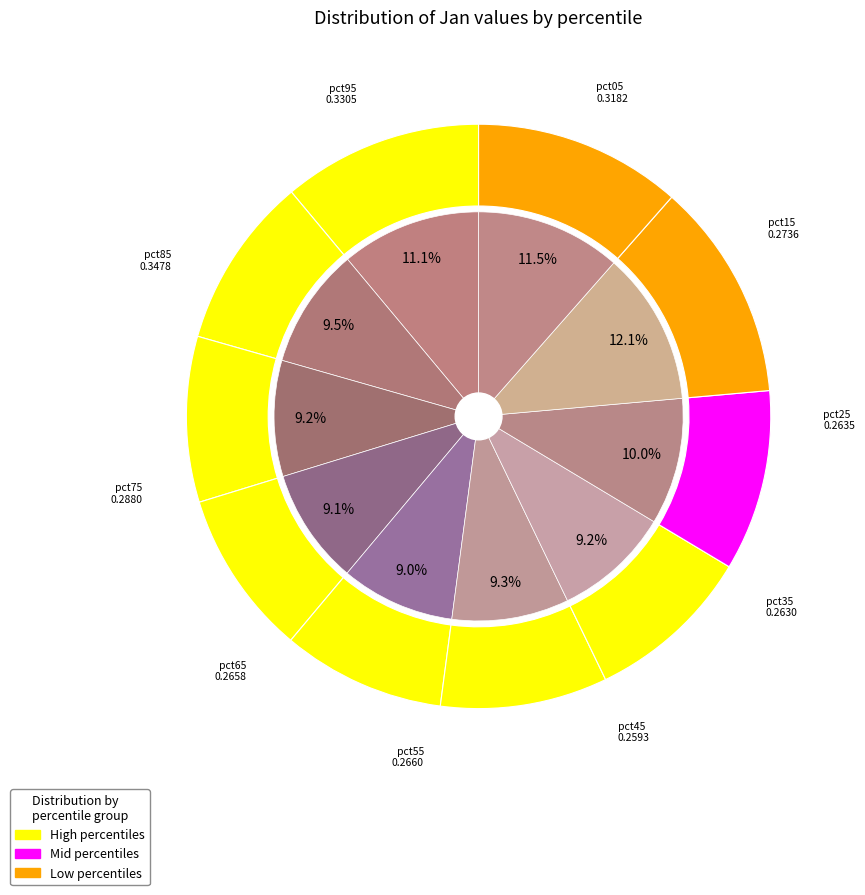

Does pct75 represent more than half of the total?

No